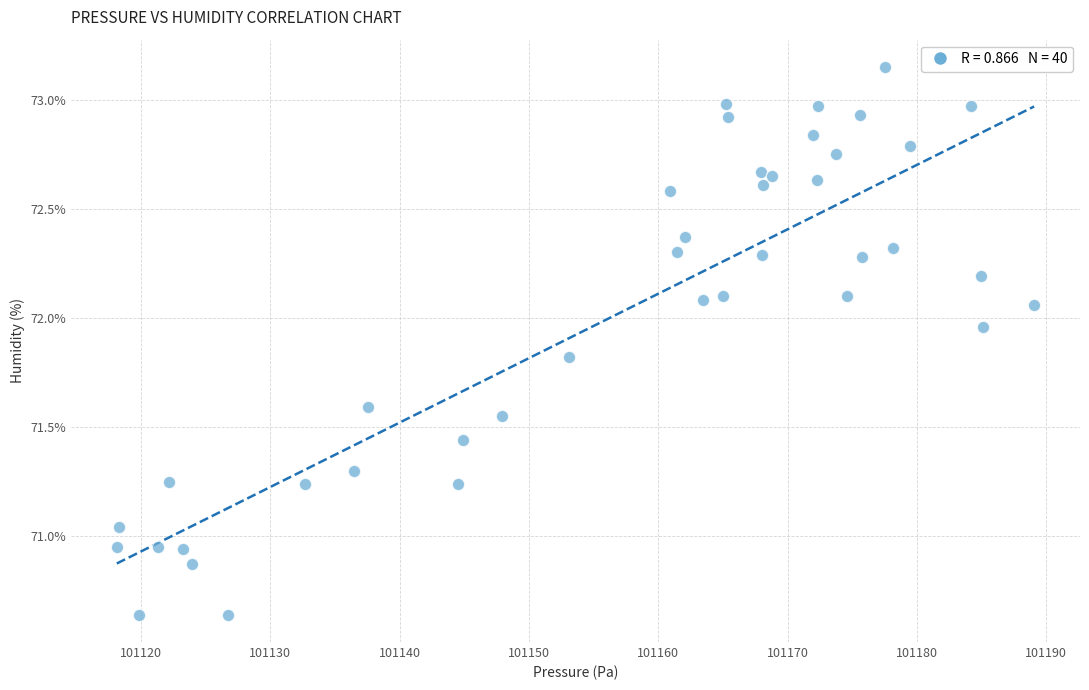

What is the range of Y values (max minus min)?

2.5